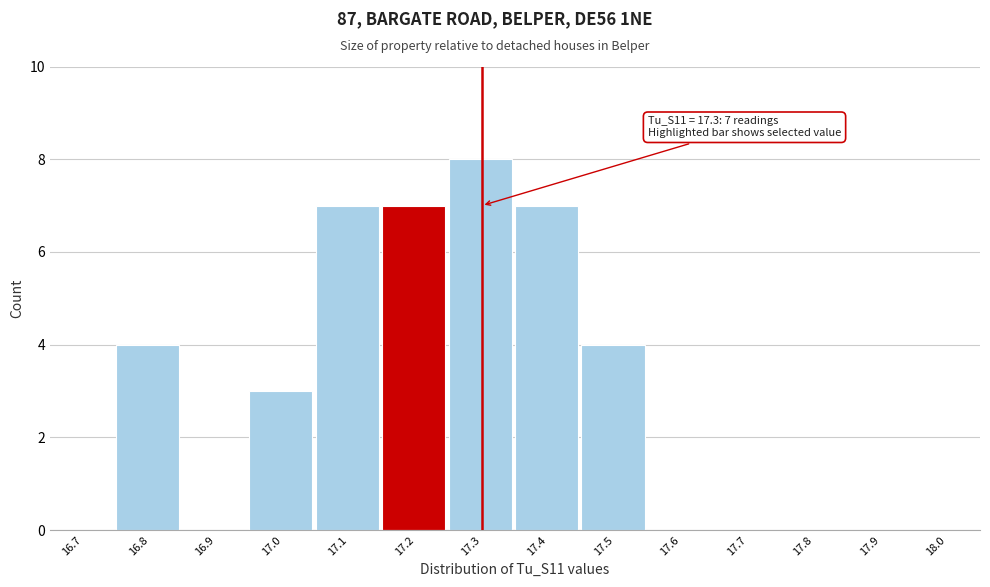

Reading right to left, what are all the values shown in this chart?

18.0=0	17.9=0	17.8=0	17.7=0	17.6=0	17.5=4	17.4=7	17.3=8	17.2=7	17.1=7	17.0=3	16.9=0	16.8=4	16.7=0